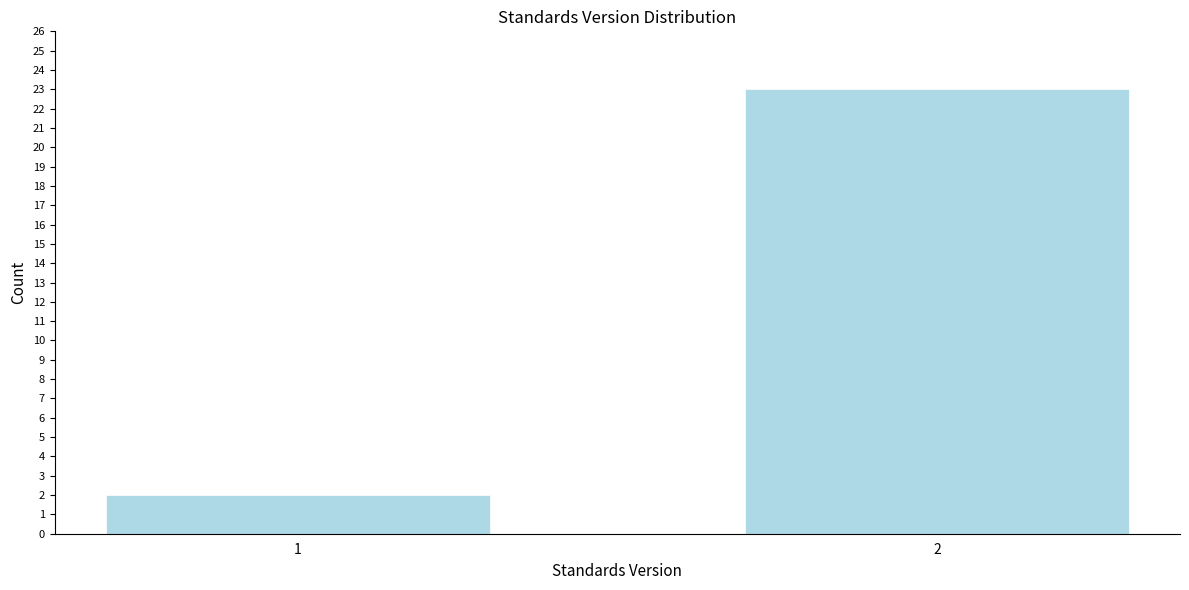

Reading right to left, list all the values displayed in this chart.

23	2